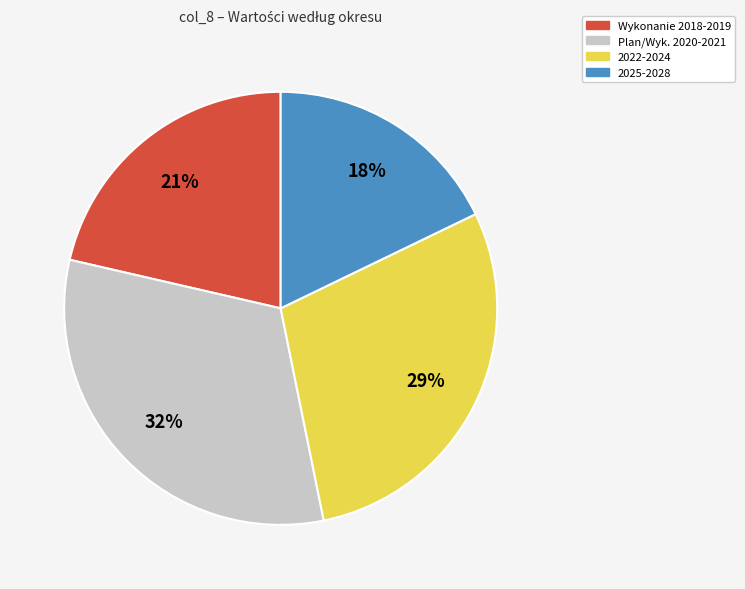

Does any single category account for the majority?

No